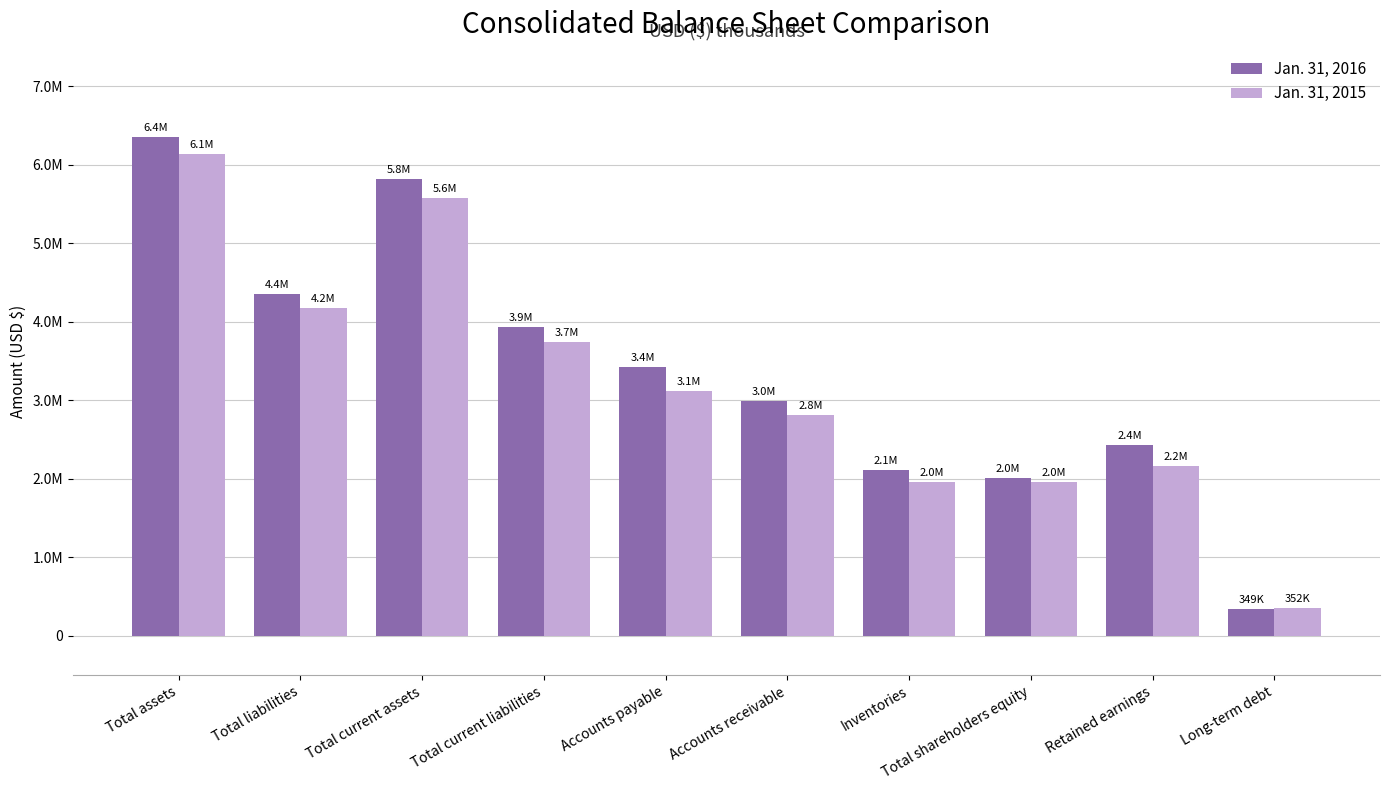

The value of Jan. 31, 2016 at Total current assets is 5822061. True or false?

True